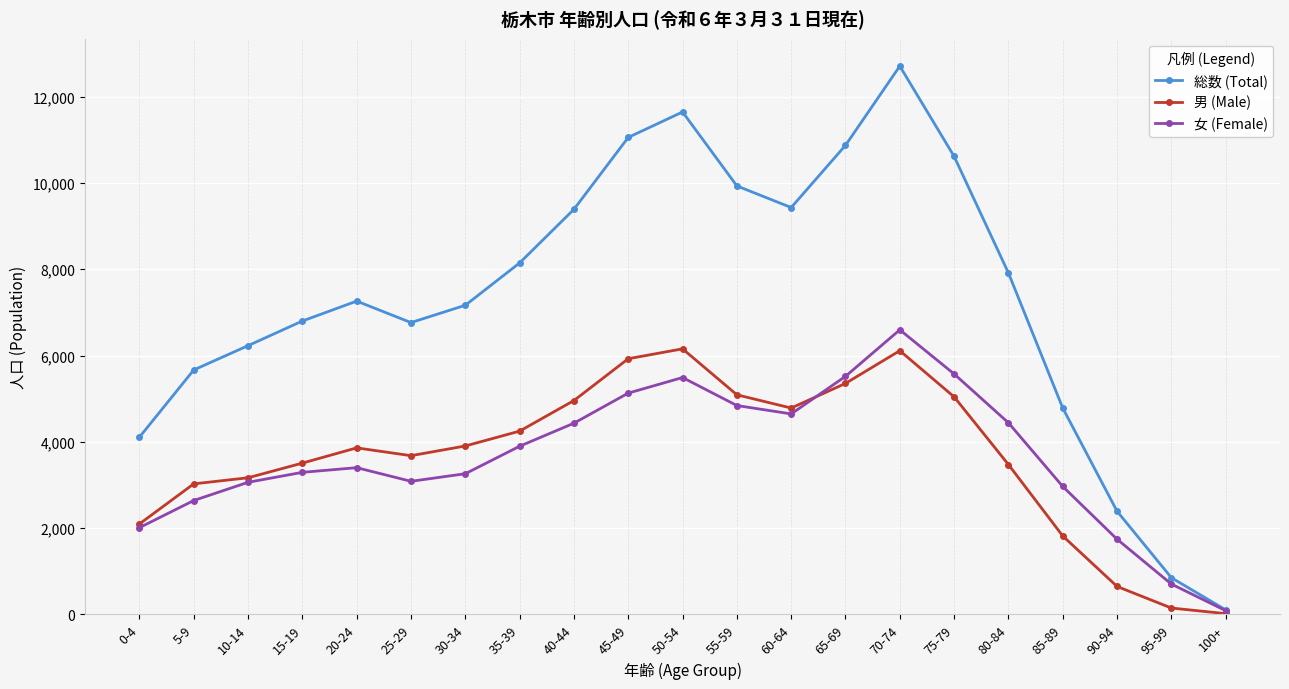

True or false: 女 (Female) and 男 (Male) cross at least once.

True